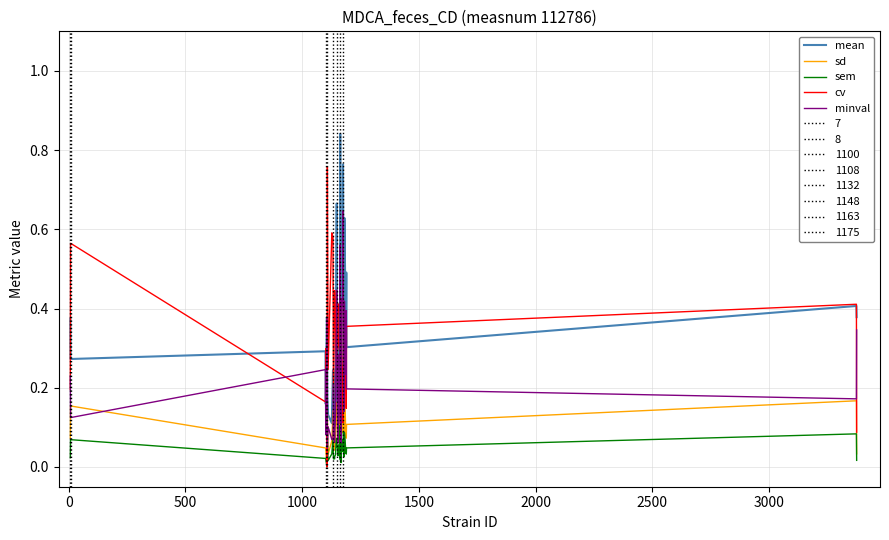

At how many categories does at least one series exceed 0?

36